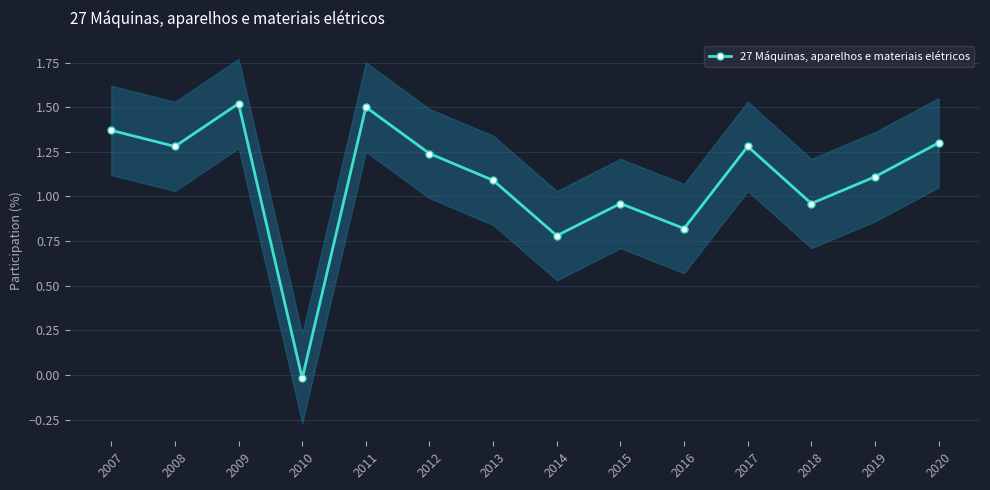

How many lines are shown in the chart?

1